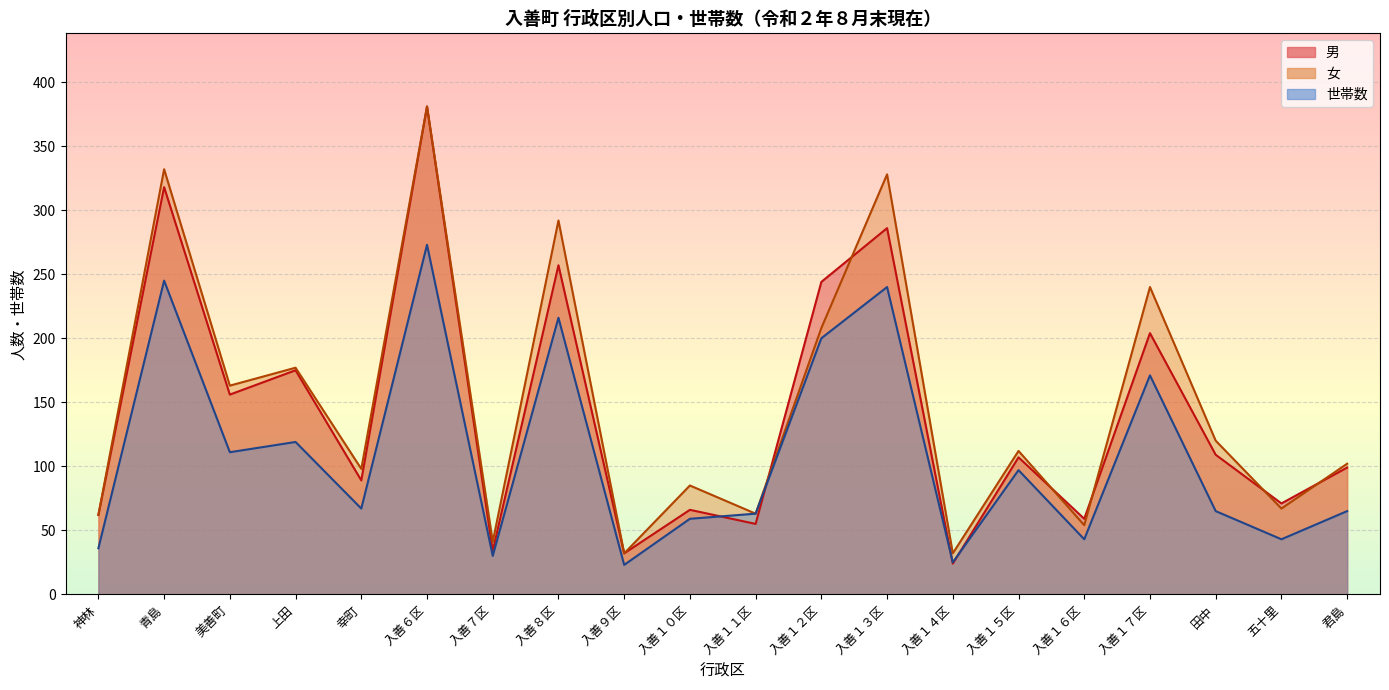

At which label is 女 closest to 206?

入善１２区